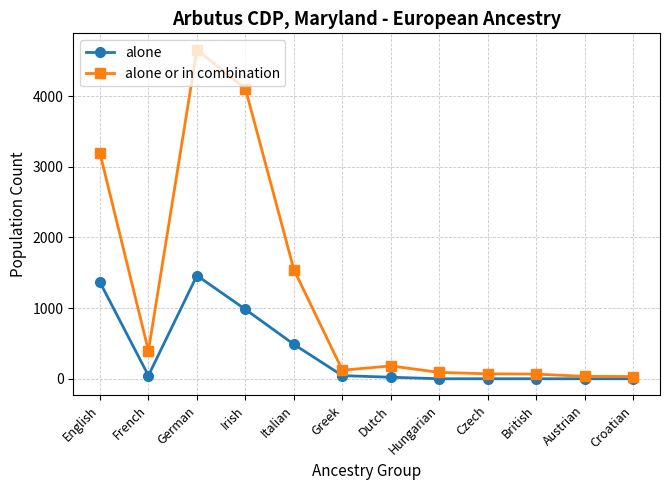

List the series in order of their overall mean, highest first.

alone or in combination, alone